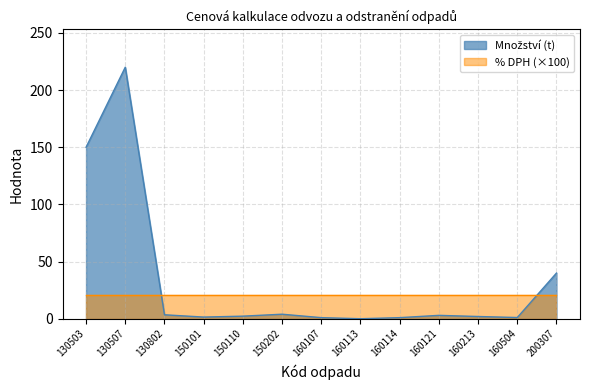

Rank the categories by value from highest to lowest.

130507, 130503, 200307, 150202, 130802, 160121, 150110, 160213, 150101, 160504, 160107, 160114, 160113